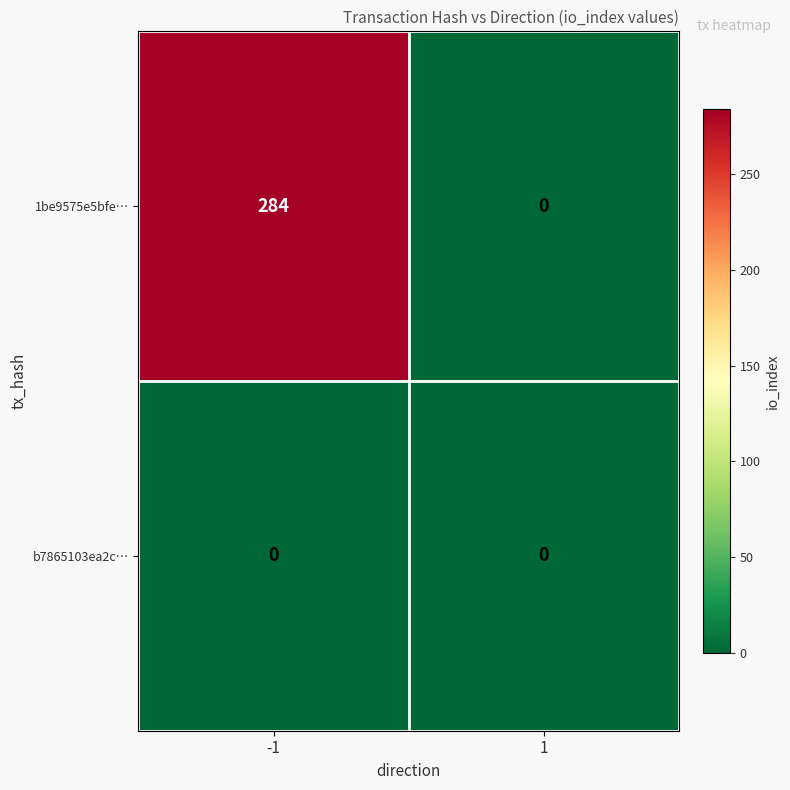

Reading left to right, list all the values displayed in this chart.

1be9575e5bfe…: -1=284	1=0
b7865103ea2c…: -1=0	1=0